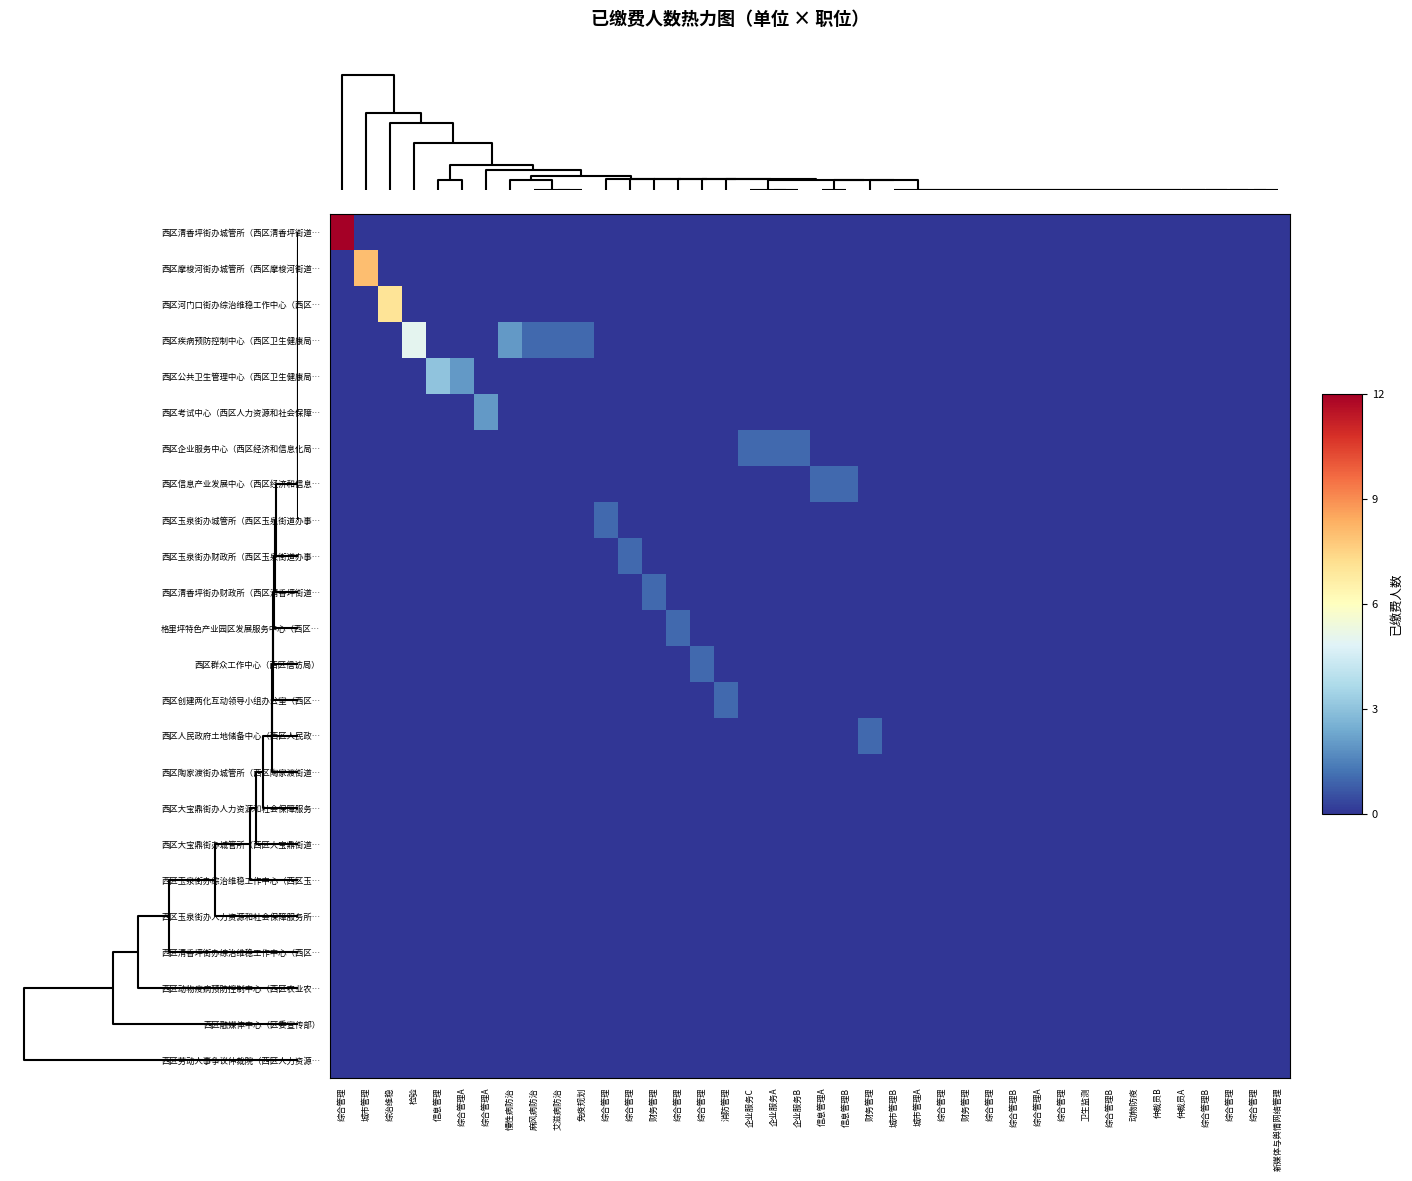

At how many categories does at least one series exceed 4?

4